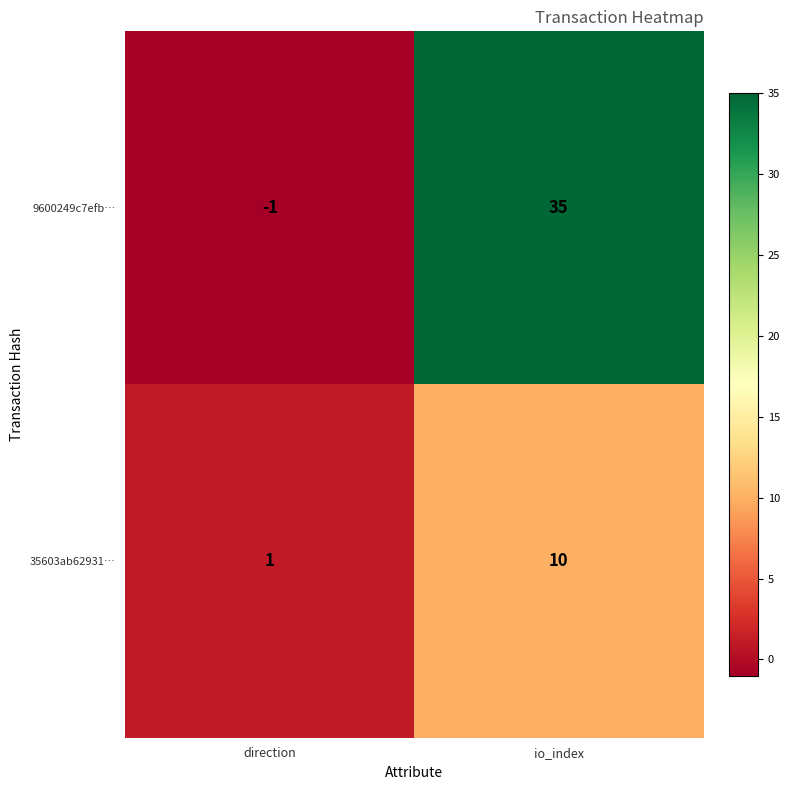

At which category does the chart reach its peak across all series?

io_index